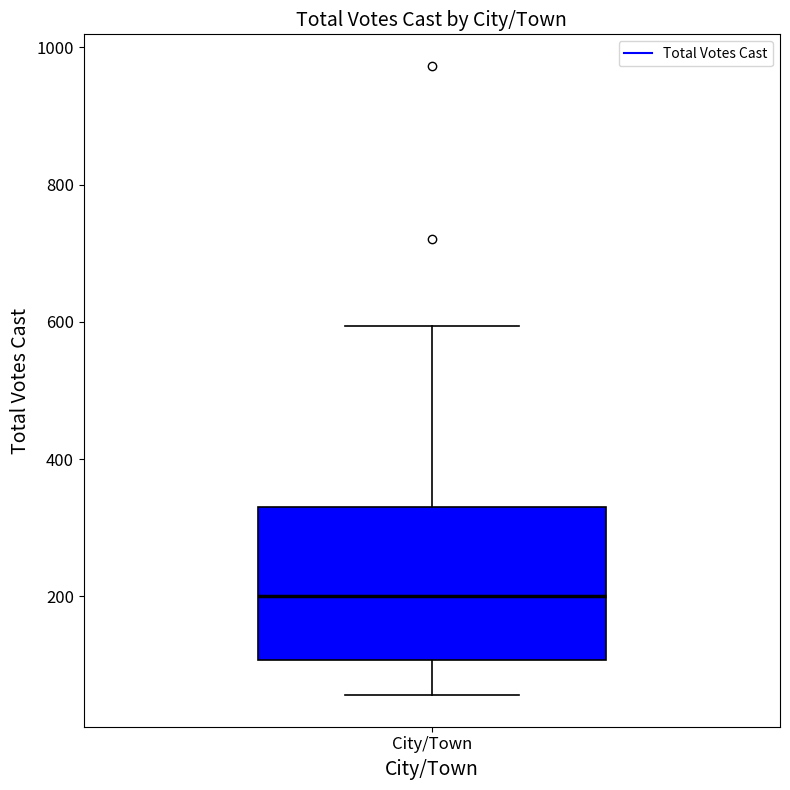

Read this box plot against the y-axis: the position of the median line, the range covered by the box, and the ends of both whiskers. The values are not printed on the chart, so give them approximately, as read against the axis.

median 200, box 100 to 340, whiskers 60 to 600